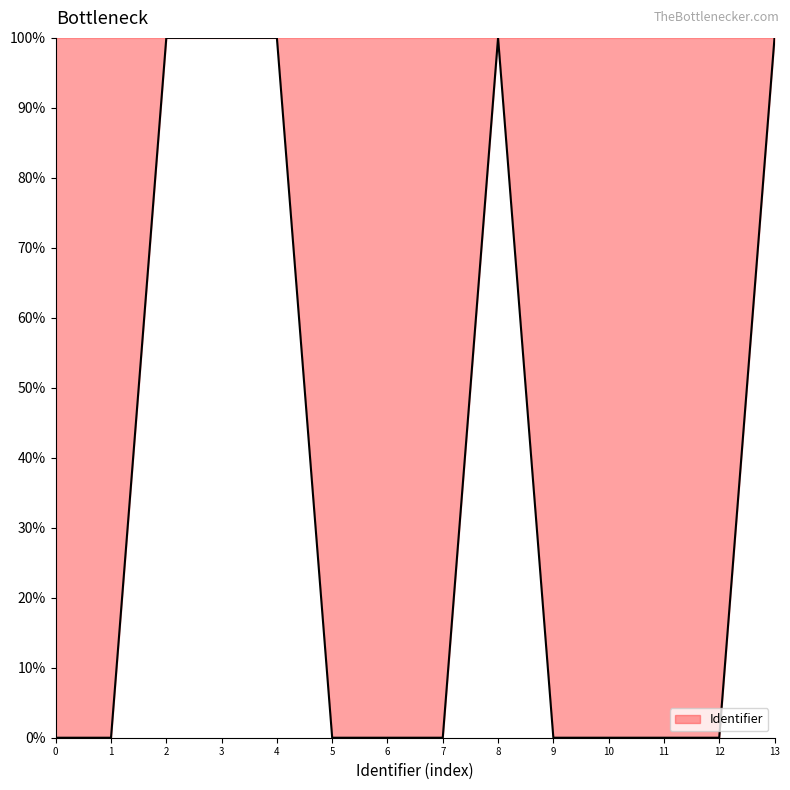

True or false: the data shows 32.8 at 0.

False